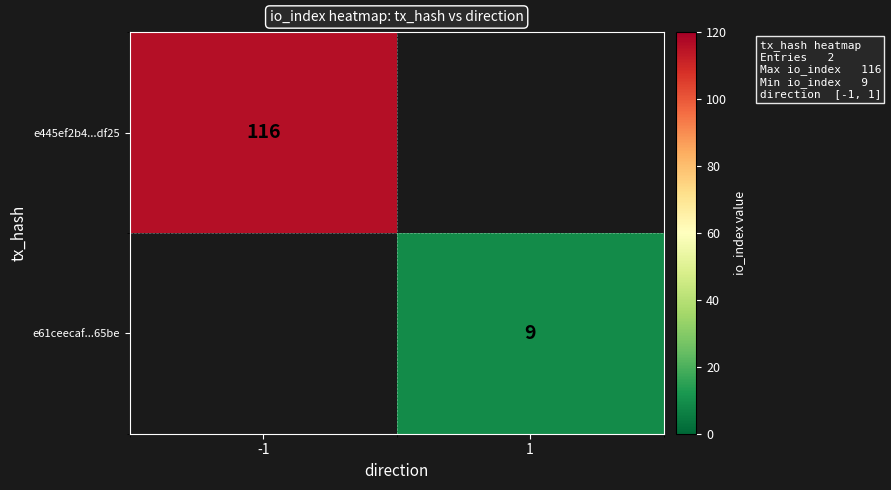

At how many categories does at least one series exceed 91?

1